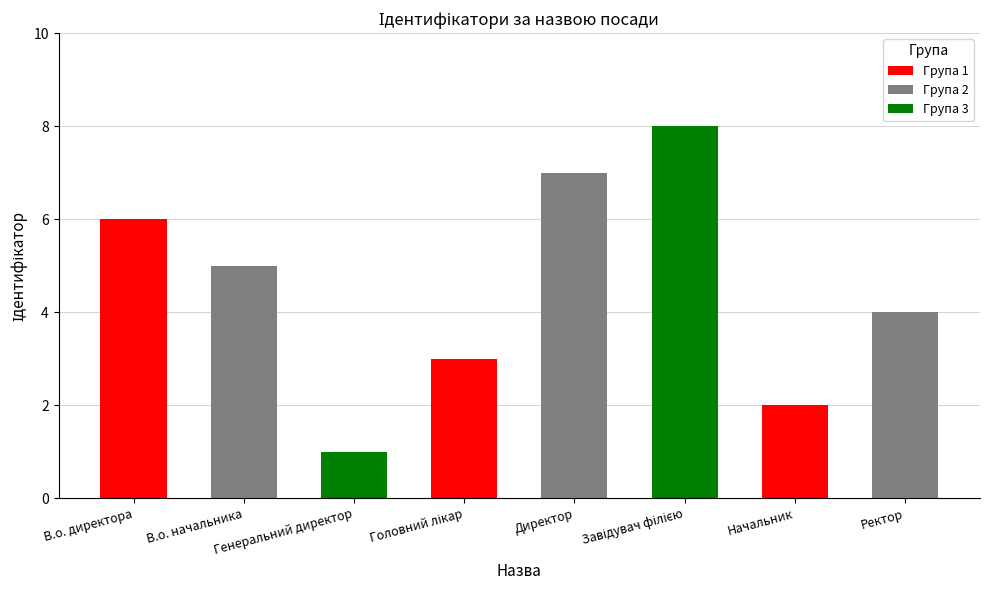

Where is the data nearest to the value 4?

Ректор